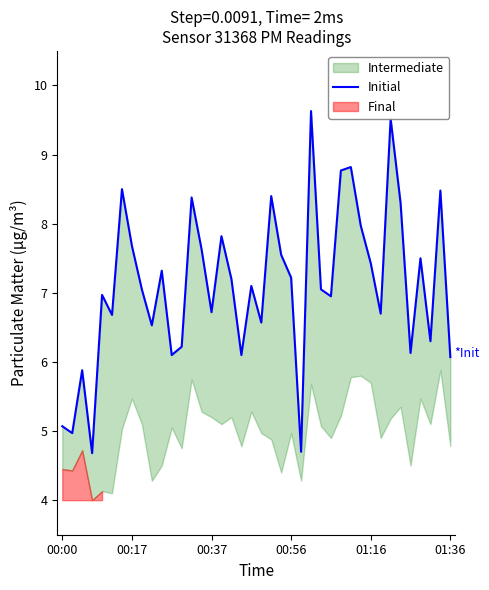

What is the difference between the maximum and minimum values?

5.0